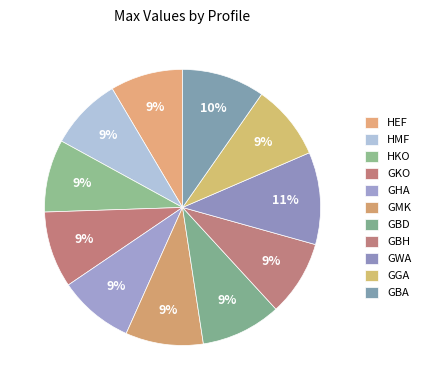

How many segments does this pie chart have?

11